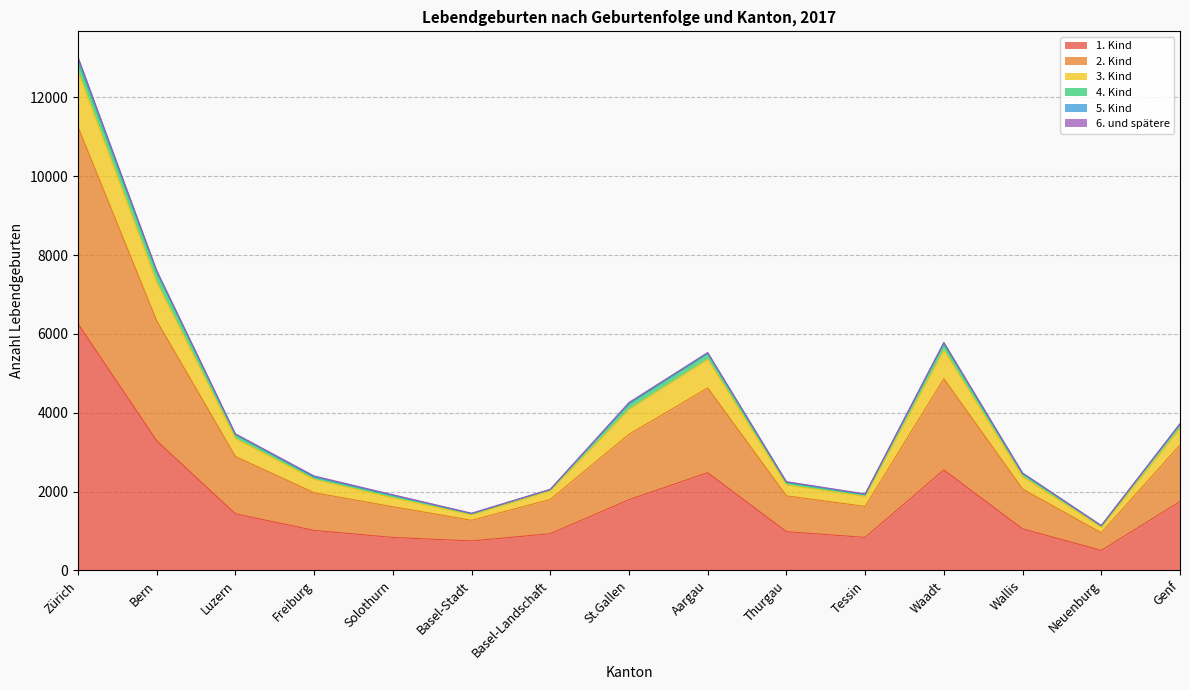

Which category has the highest value in the 1. Kind series?

Zürich